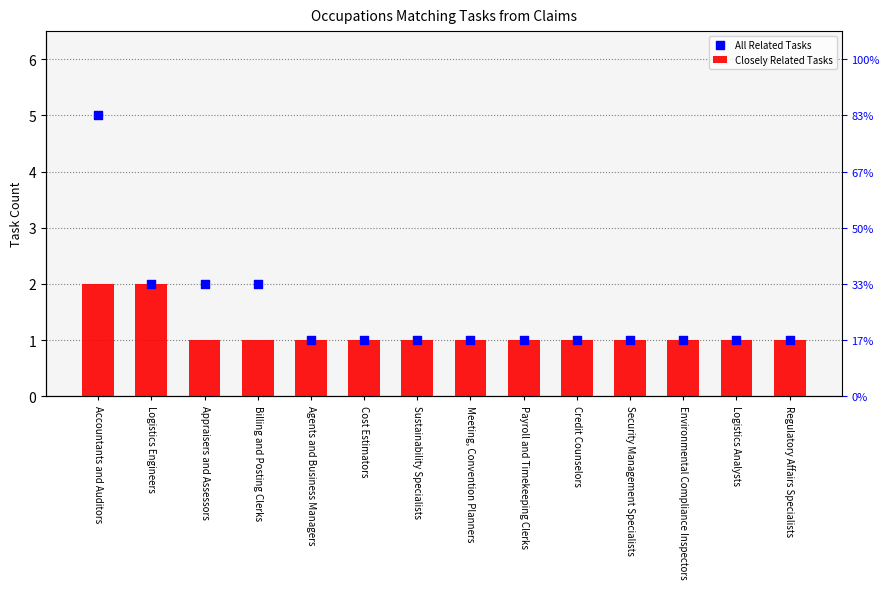

Which series has the largest total across all categories?

All Related Tasks